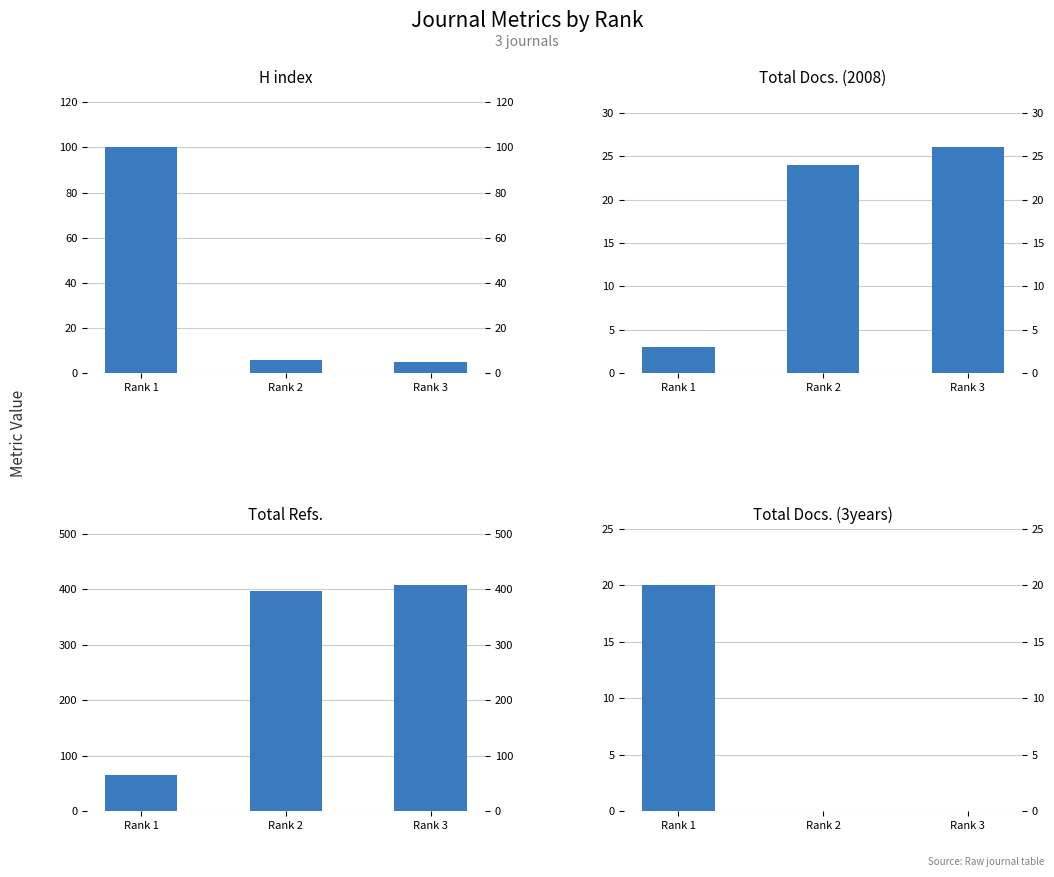

At how many categories does at least one series exceed 281?

2